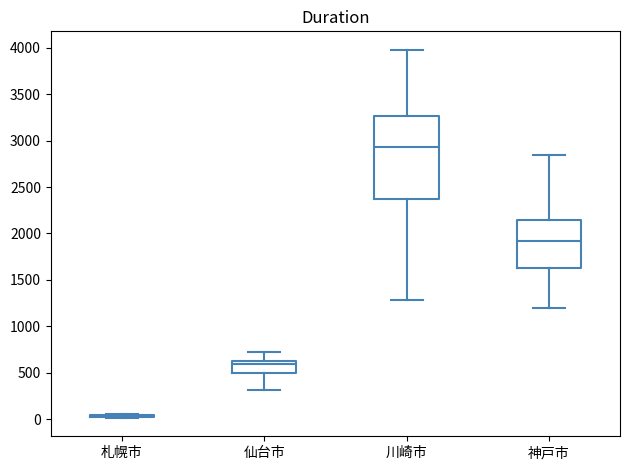

Reading left to right, transcribe this box plot: for each box, give where its median line is, the range the box spans, and where its two whiskers end, as read against the y-axis. The values are not printed on the chart, so give them approximately, as read against the axis.

札幌市: box collapsed to a line at 50, whiskers 0 to 50
仙台市: median 600, box 500 to 650, whiskers 300 to 700
川崎市: median 2950, box 2350 to 3250, whiskers 1300 to 4000
神戸市: median 1900, box 1650 to 2150, whiskers 1200 to 2850